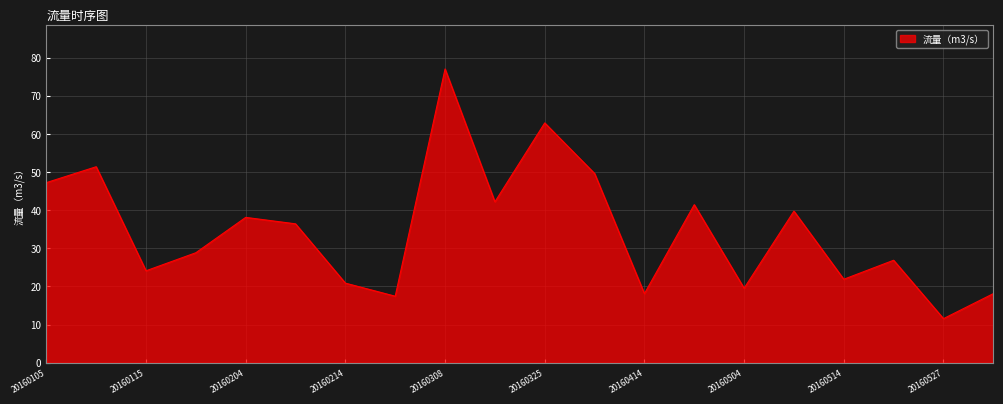

What is the minimum value shown in the chart?

11.6